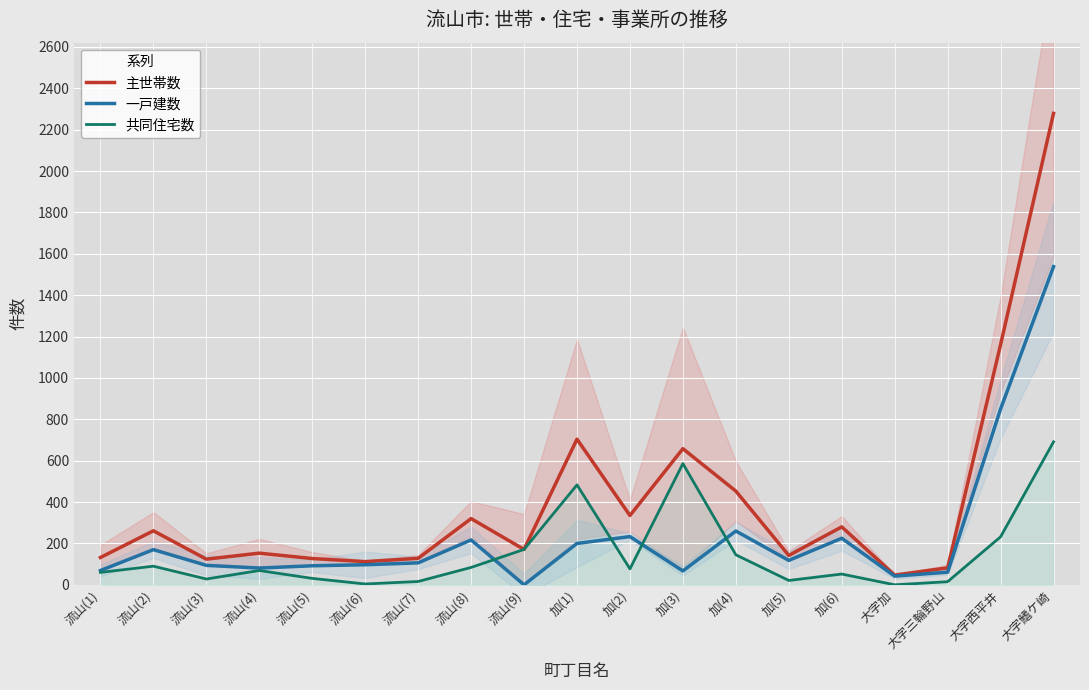

At which label does 一戸建数 reach its minimum?

流山(9)